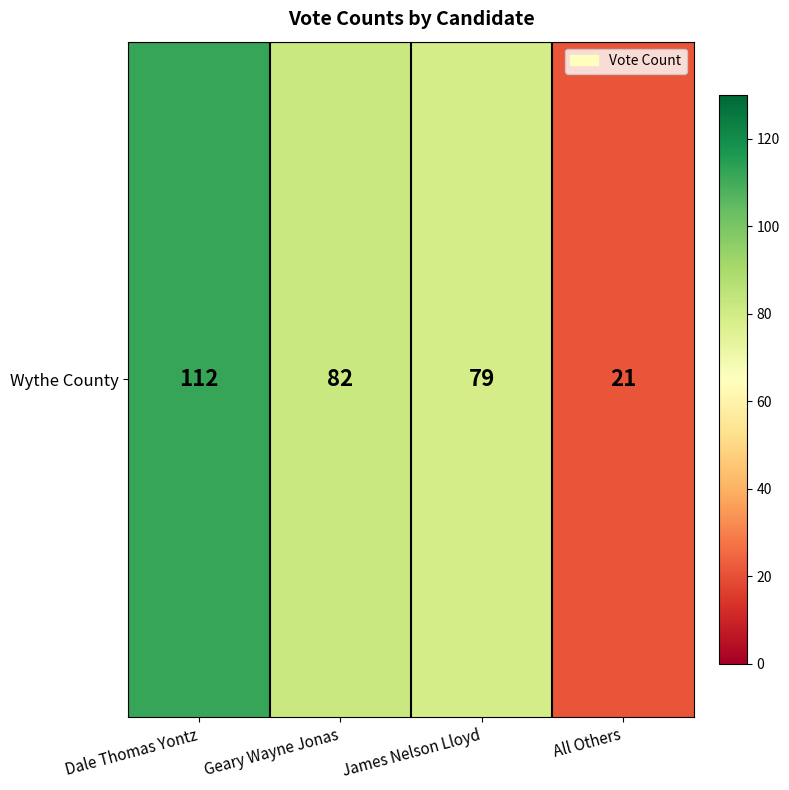

At which category does the chart reach its peak across all series?

Dale Thomas Yontz